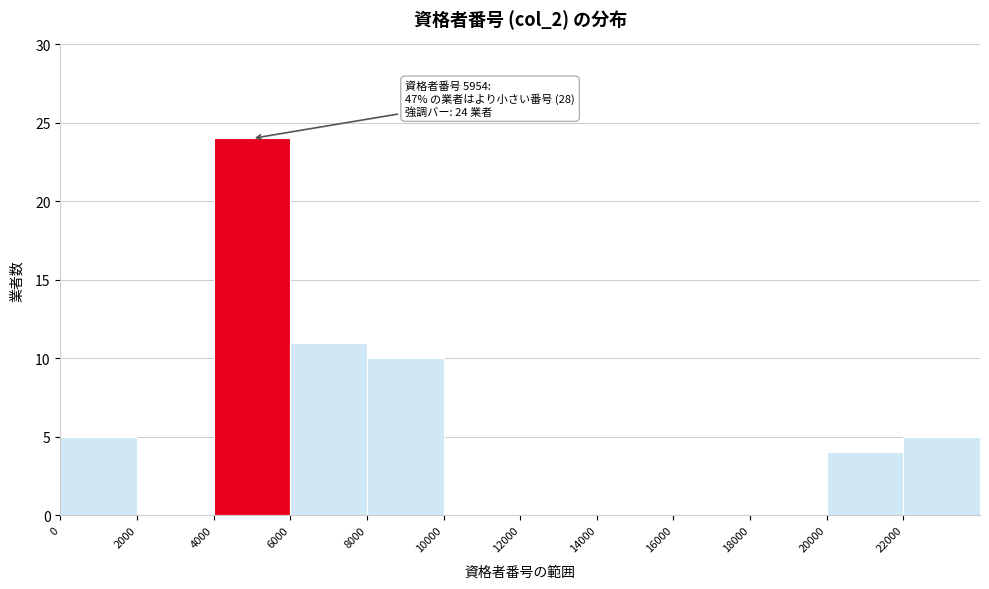

Which range on the x-axis has the tallest bar?

4000 to 6000